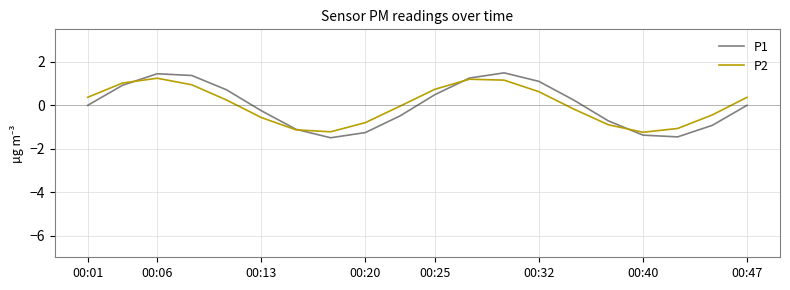

What is the lowest value of the P1 series?

-1.5